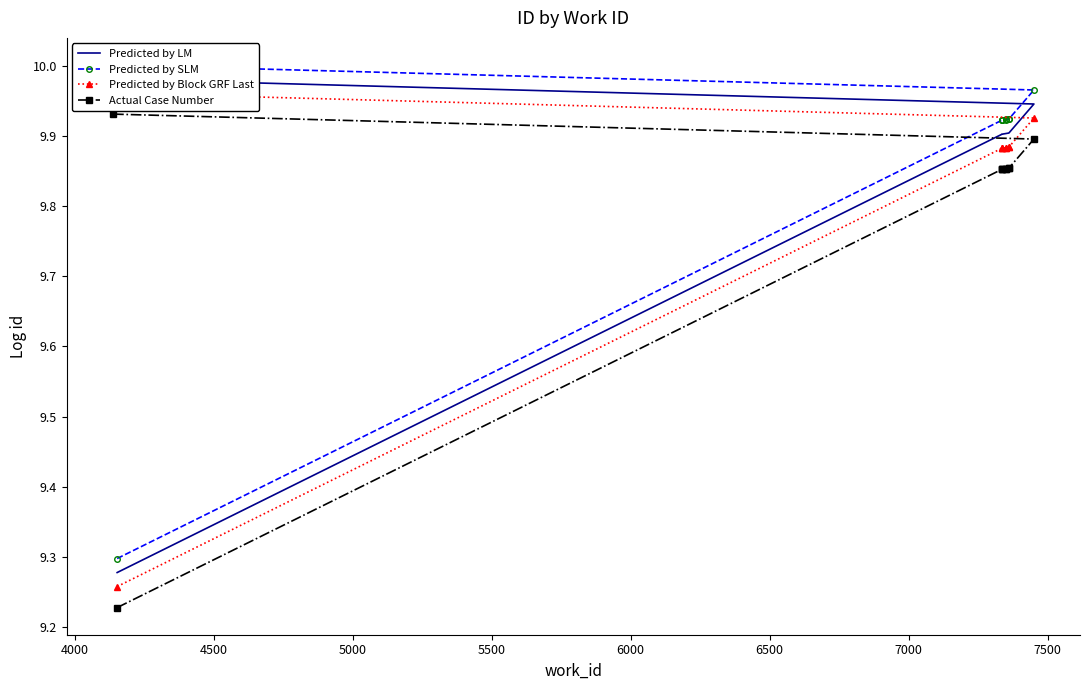

Reading left to right, extract all data points from this chart.

Predicted by LM: 9.3	9.9	9.9	9.9	9.9	9.9	9.9	9.9	9.9	10.0
Predicted by SLM: 9.3	9.9	9.9	9.9	9.9	9.9	9.9	9.9	10.0	10.0
Predicted by Block GRF Last: 9.3	9.9	9.9	9.9	9.9	9.9	9.9	9.9	9.9	10.0
Actual Case Number: 9.2	9.9	9.9	9.9	9.9	9.9	9.9	9.9	9.9	9.9